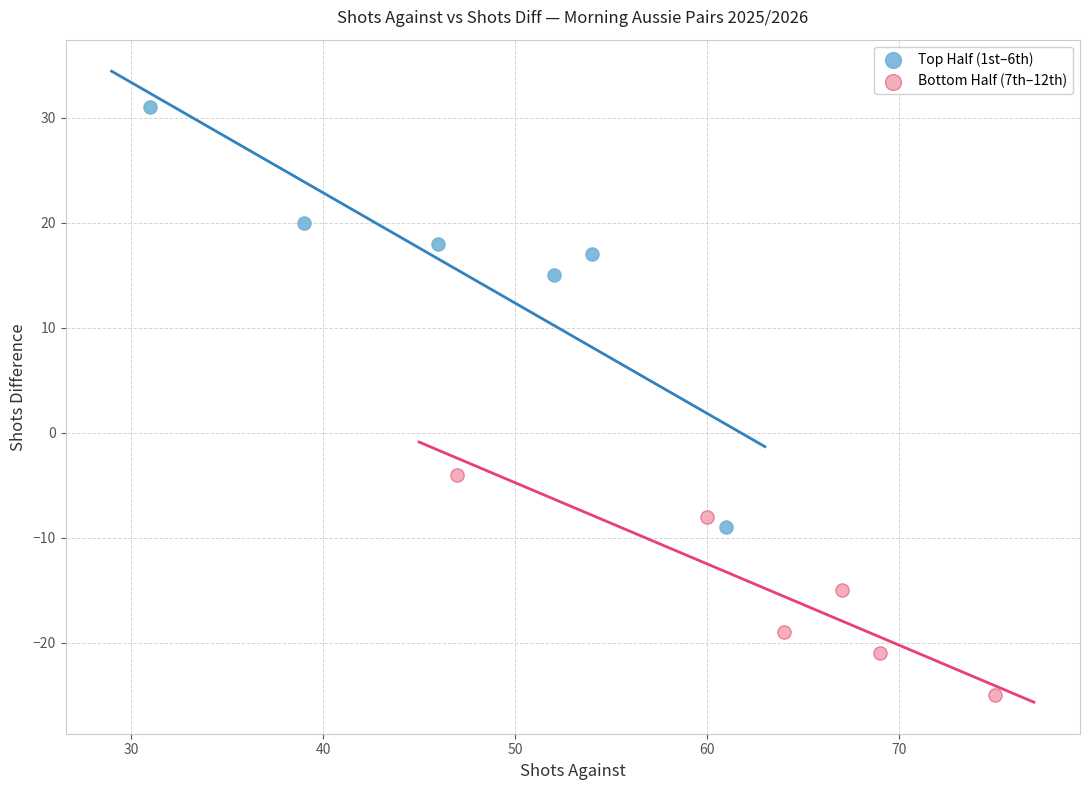

Which series reaches the minimum Y coordinate?

Bottom Half (7th–12th)